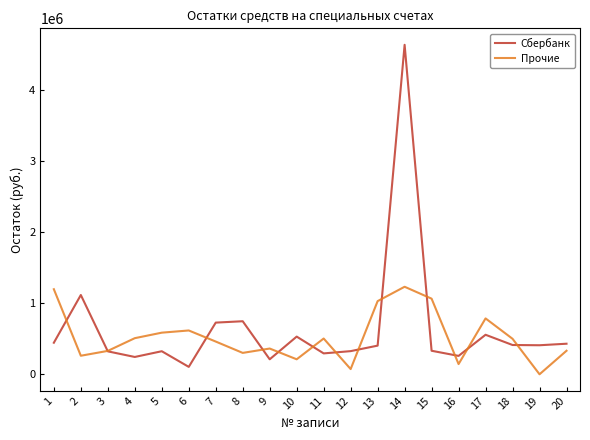

Rank the series by their average value, from highest to lowest.

Сбербанк, Прочие